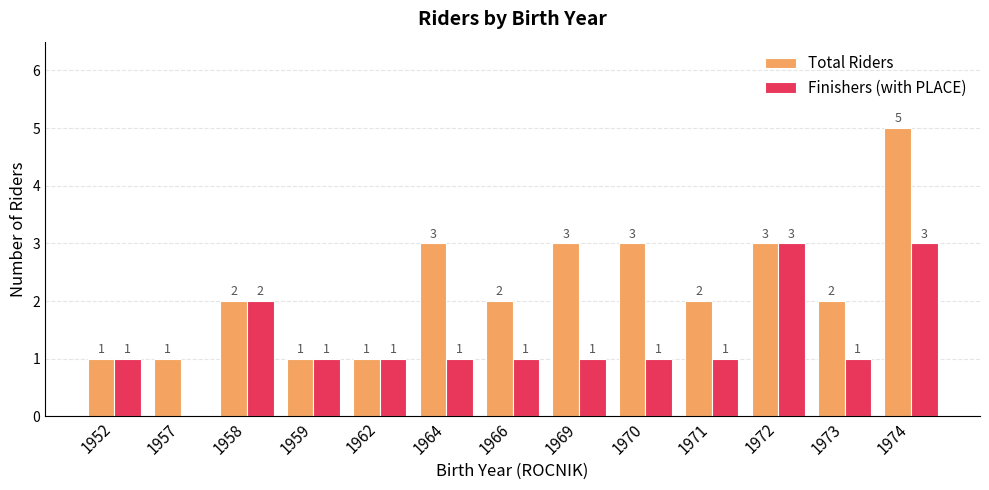

Which series has the largest total across all categories?

Total Riders